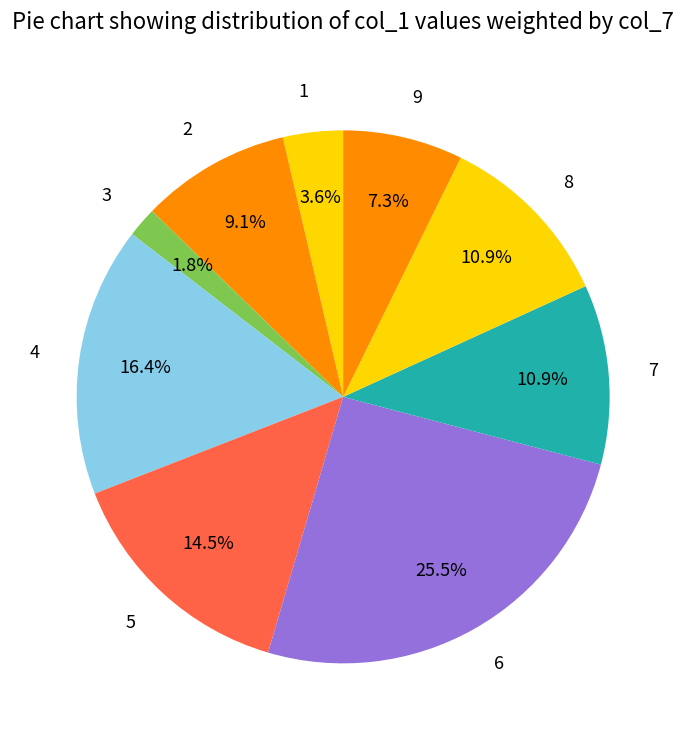

Do 4 and 9 together represent more than half of the pie?

No